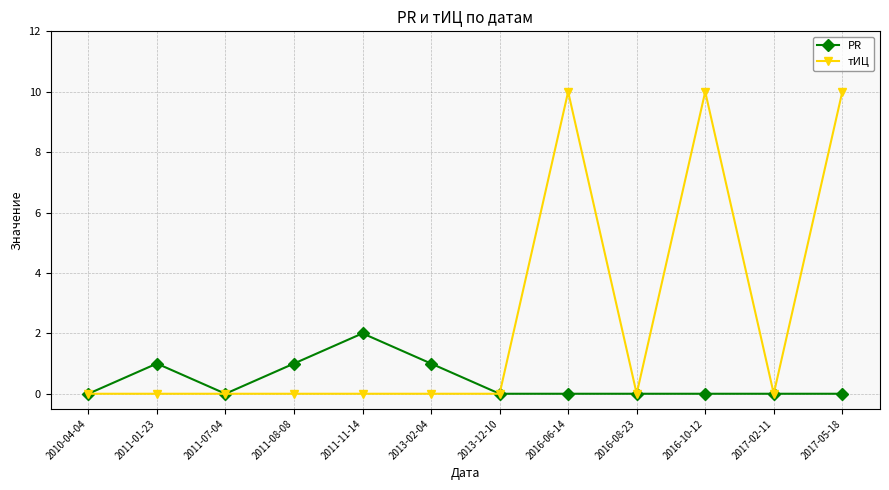

Rank the series by their maximum value, from highest to lowest.

тИЦ, PR